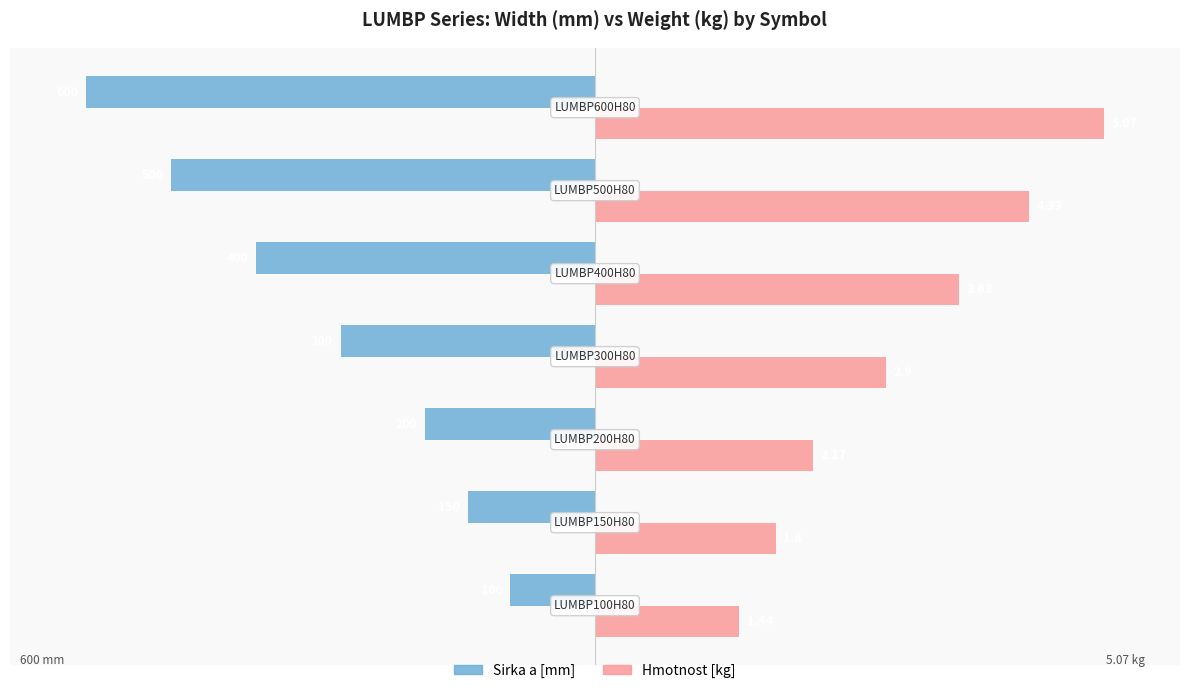

What are all the series names shown in the legend?

Sirka a [mm], Hmotnost [kg]